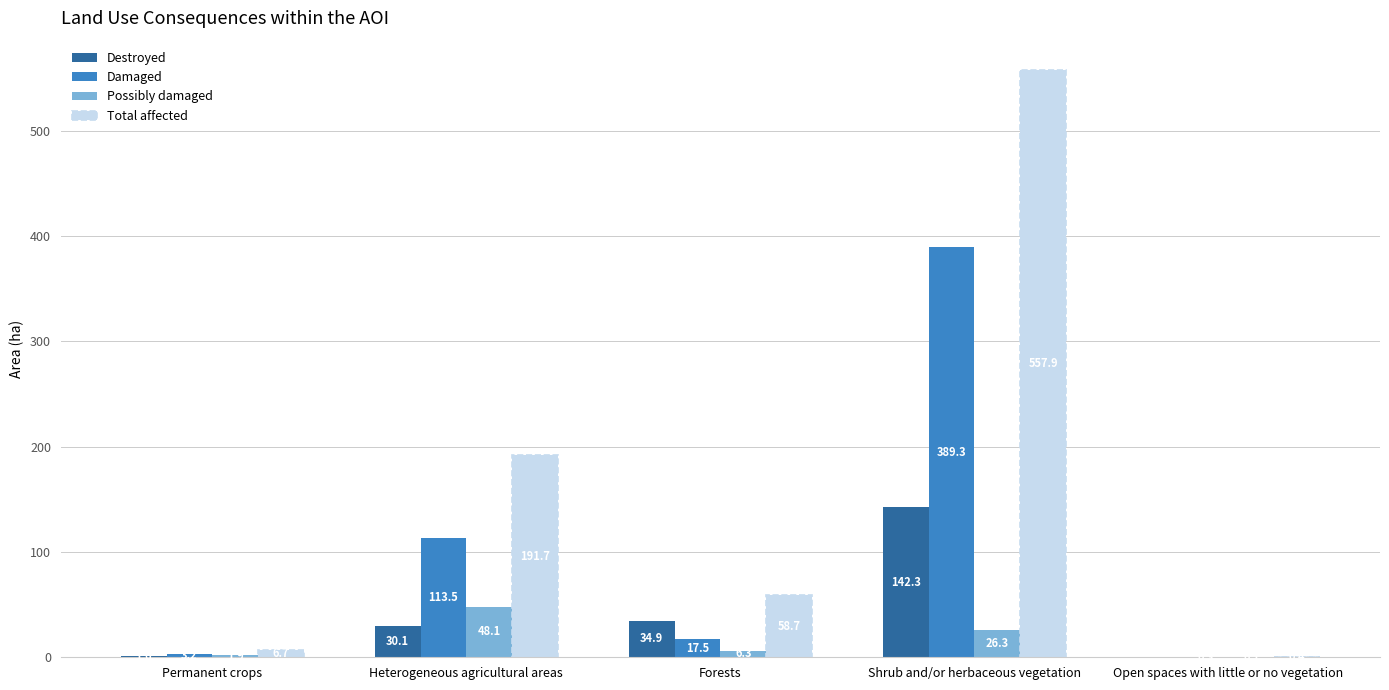

Where does the Total affected series first go above 58?

Heterogeneous agricultural areas